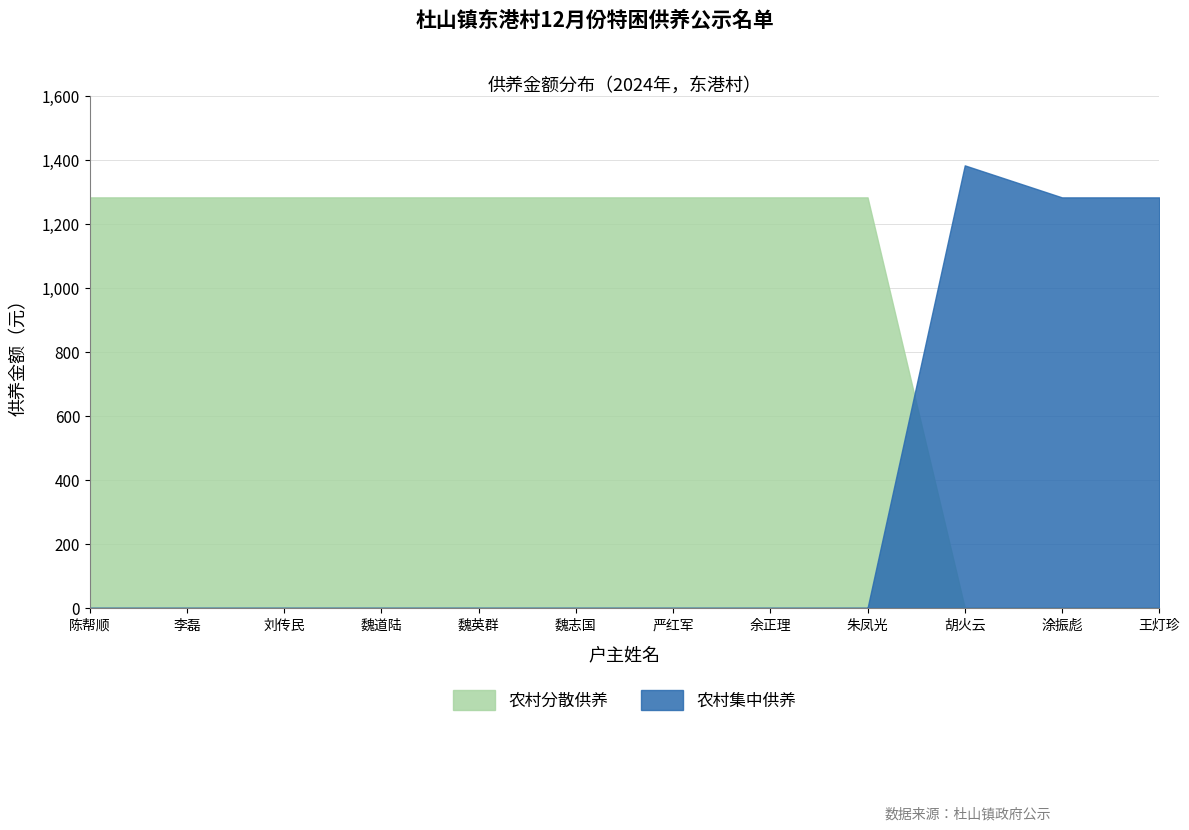

Which series changed the most between 魏英群 and 朱凤光?

农村分散供养